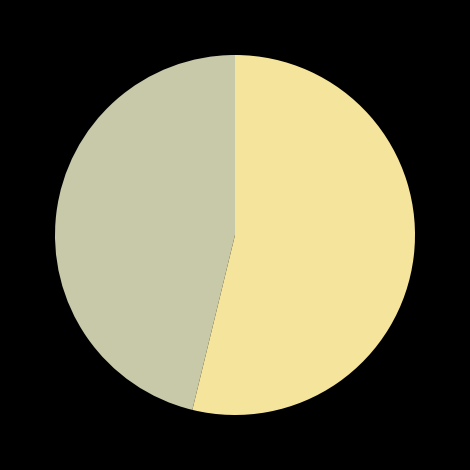

Does any single category account for the majority?

Yes